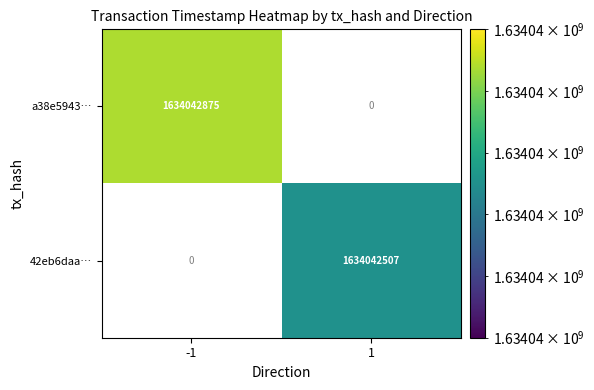

Is the value of 42eb6daa4b2e7383faf832fe8640c2bf0fda014 at time_stamp greater than the value of a38e59438064b49af033f613c6adf4d4840fdea at direction?

Yes